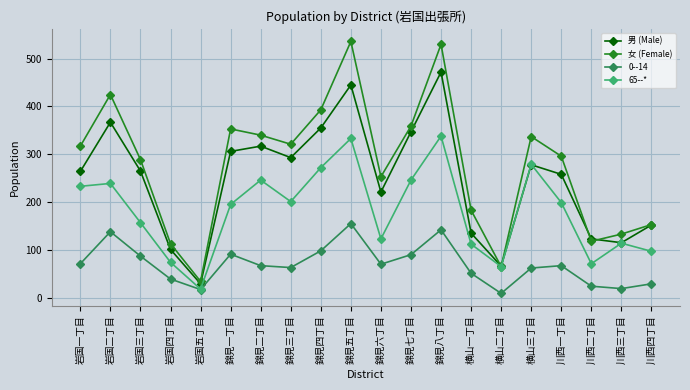

Rank the series by their average value, from lowest to highest.

0--14, 65--*, 男 (Male), 女 (Female)